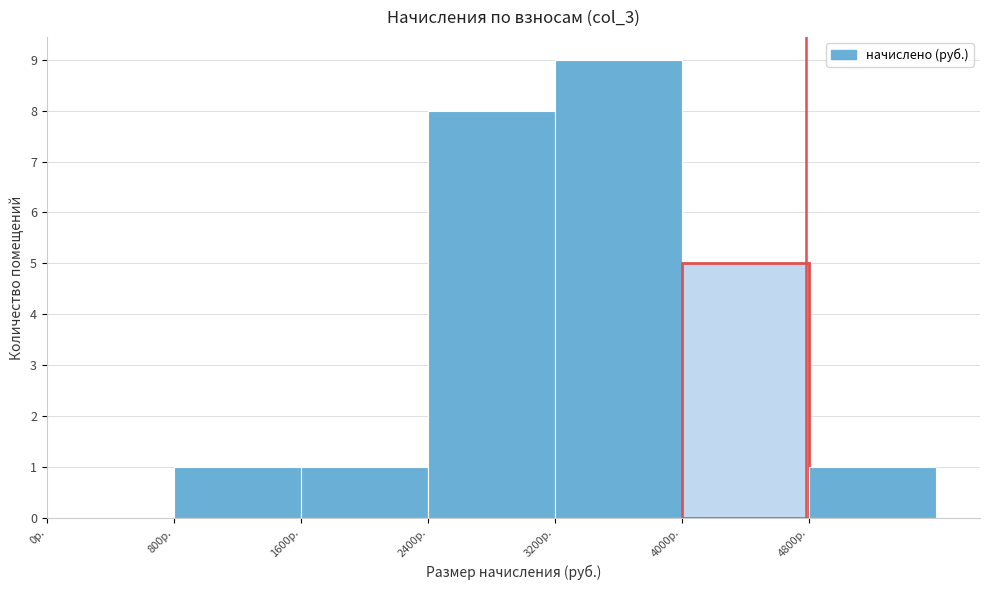

How tall is the bar that spans 800 to 1600 on the x-axis? The values are not printed on the chart, so give them approximately, as read against the axis.

1